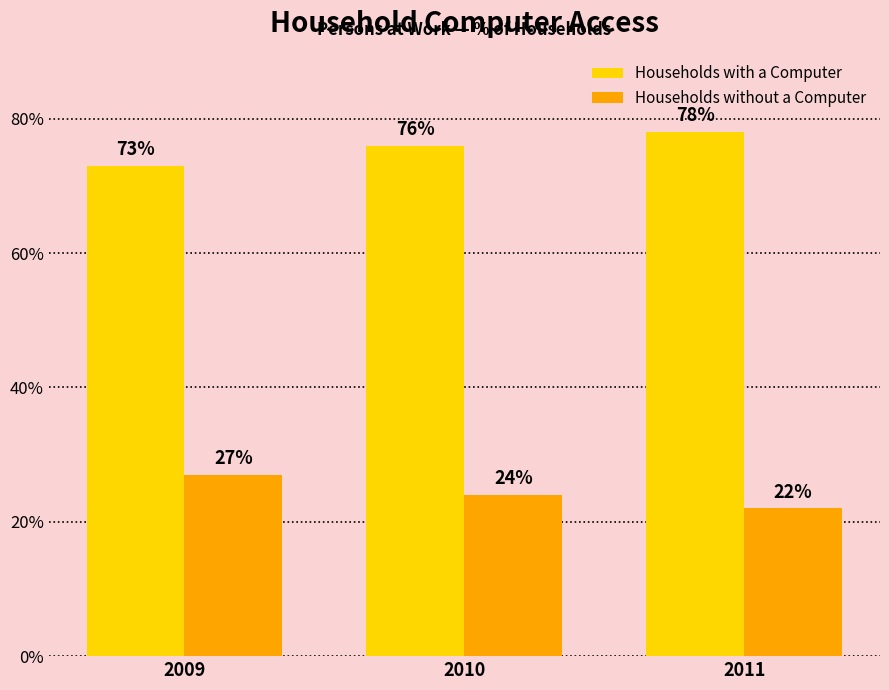

How many categories are shown in the chart?

3